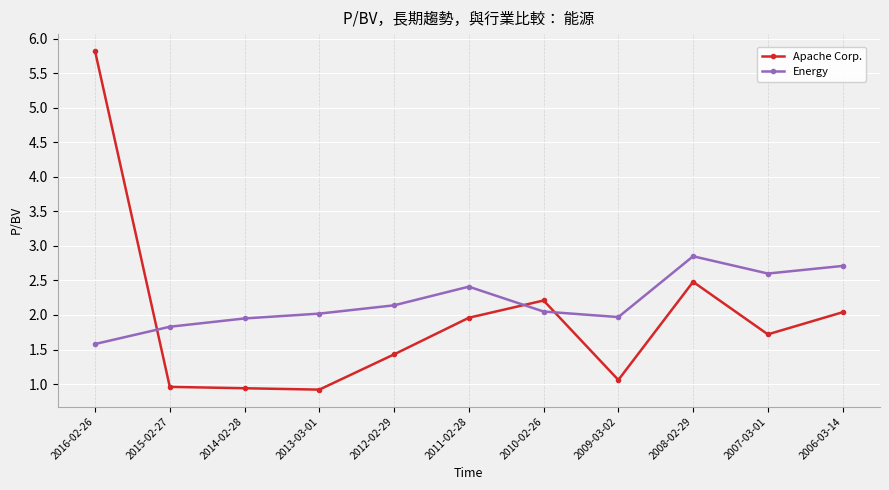

Is it true that Apache Corp. equals 1.0 at 2015-02-27?

True